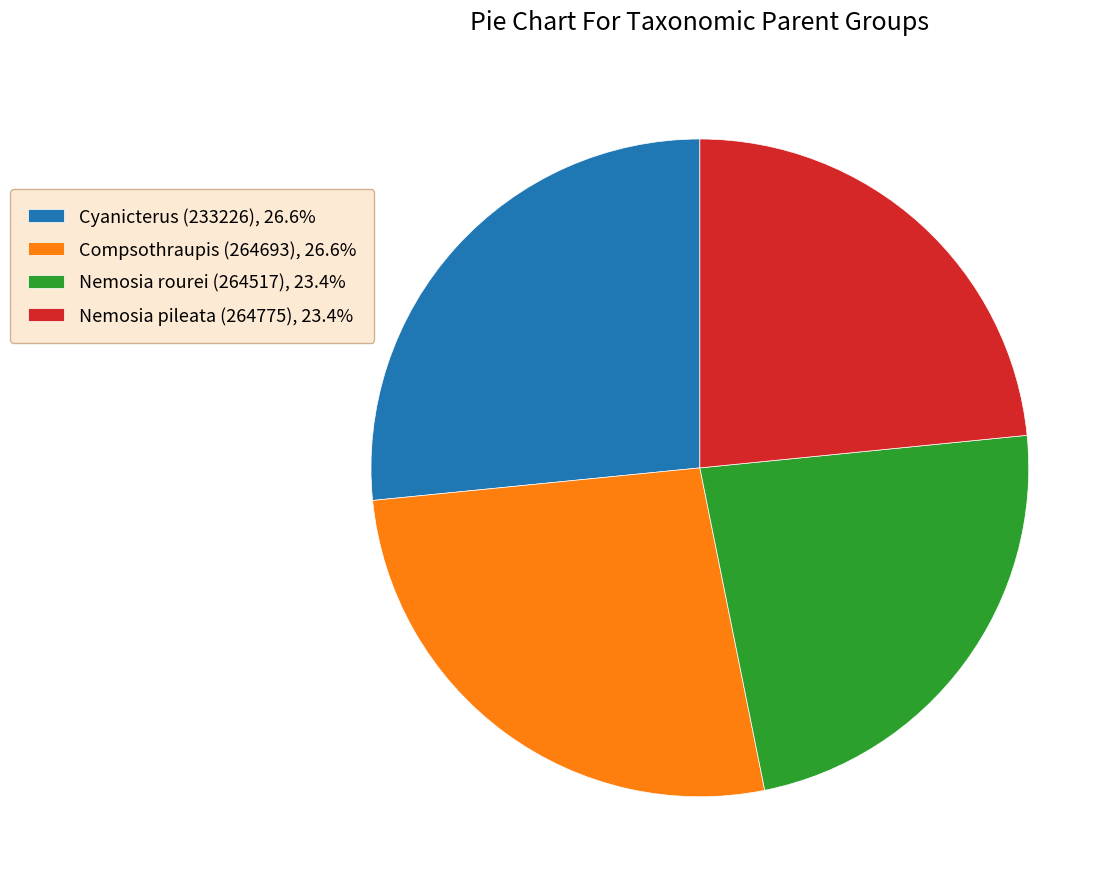

Is it true that Cyanicterus (233226) is 27% of the pie?

True